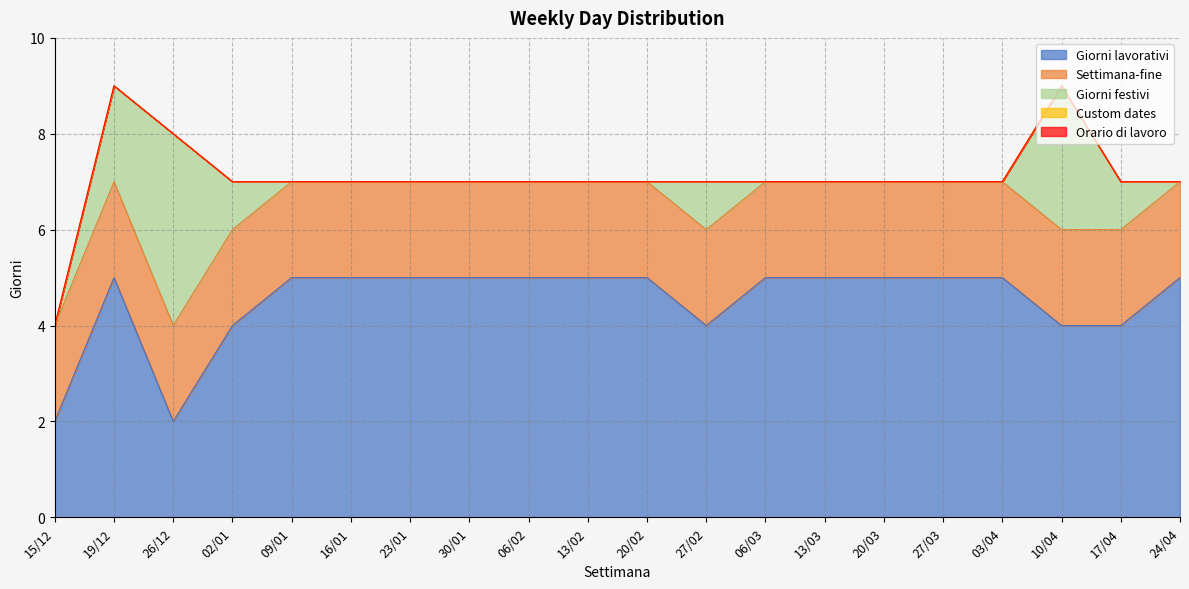

What position from the left is 27/02?

12